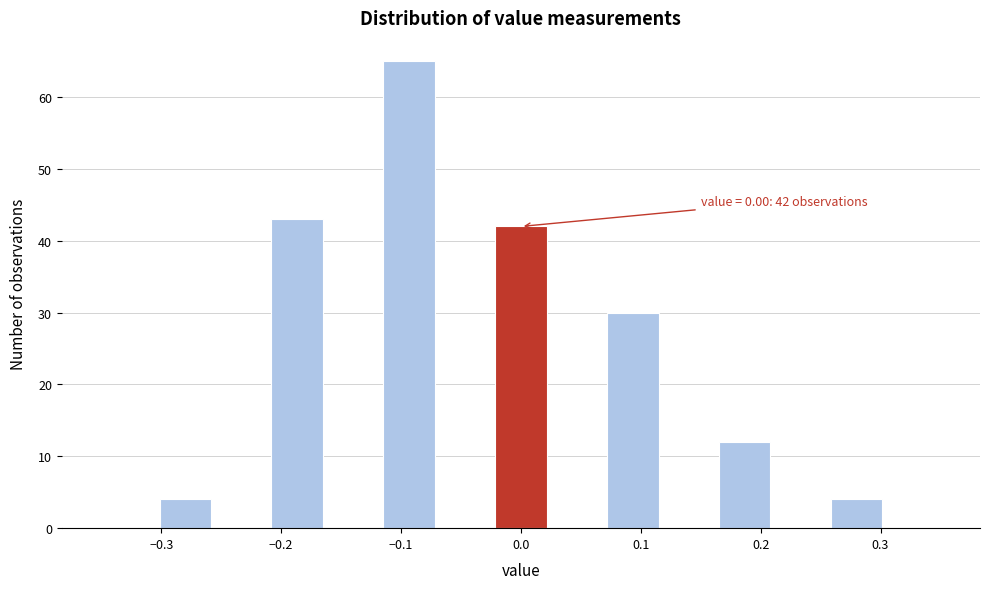

Over which range of the x-axis is the bar tallest?

-0.12 to -0.07